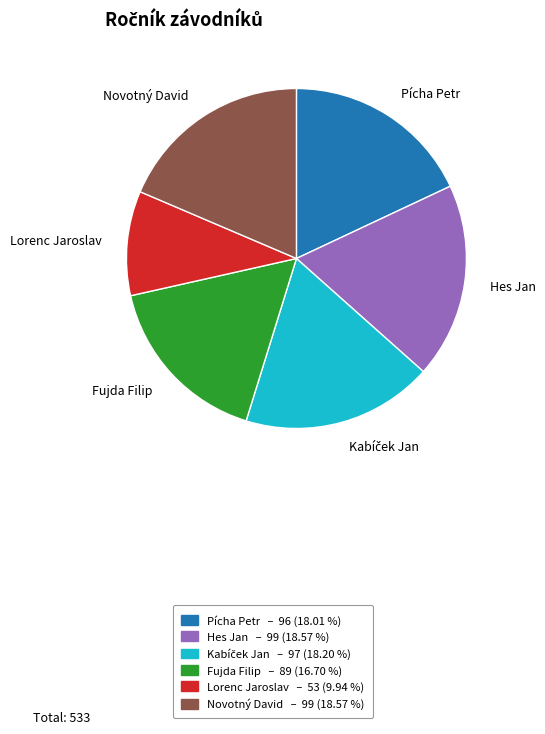

Between Pícha Petr and Hes Jan, which is larger?

Hes Jan